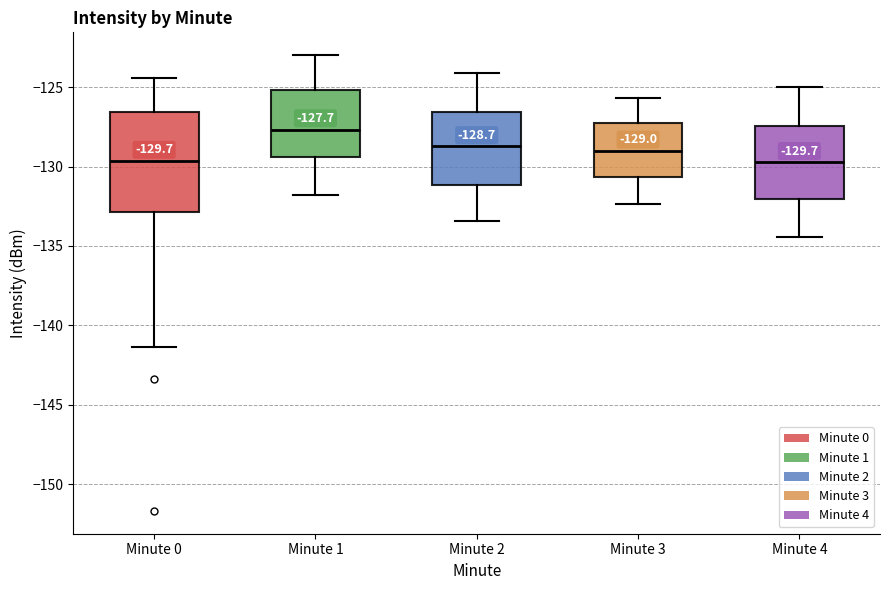

Which box is the tallest, from its lower edge to its upper edge?

Minute 0